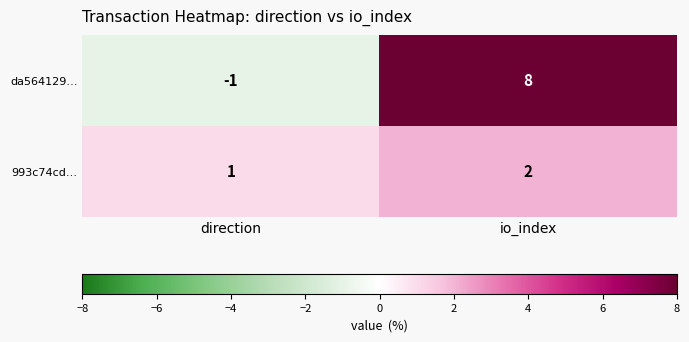

Rank the series by their maximum value, from highest to lowest.

da564129…, 993c74cd…